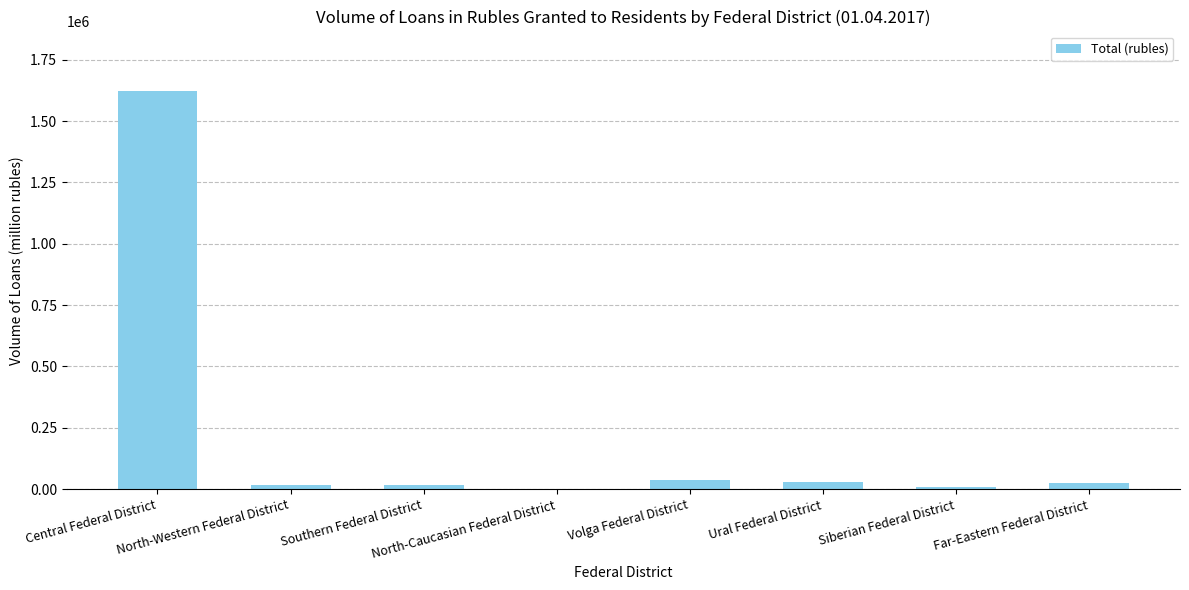

What is the approximate value at Far-Eastern Federal District?

25180